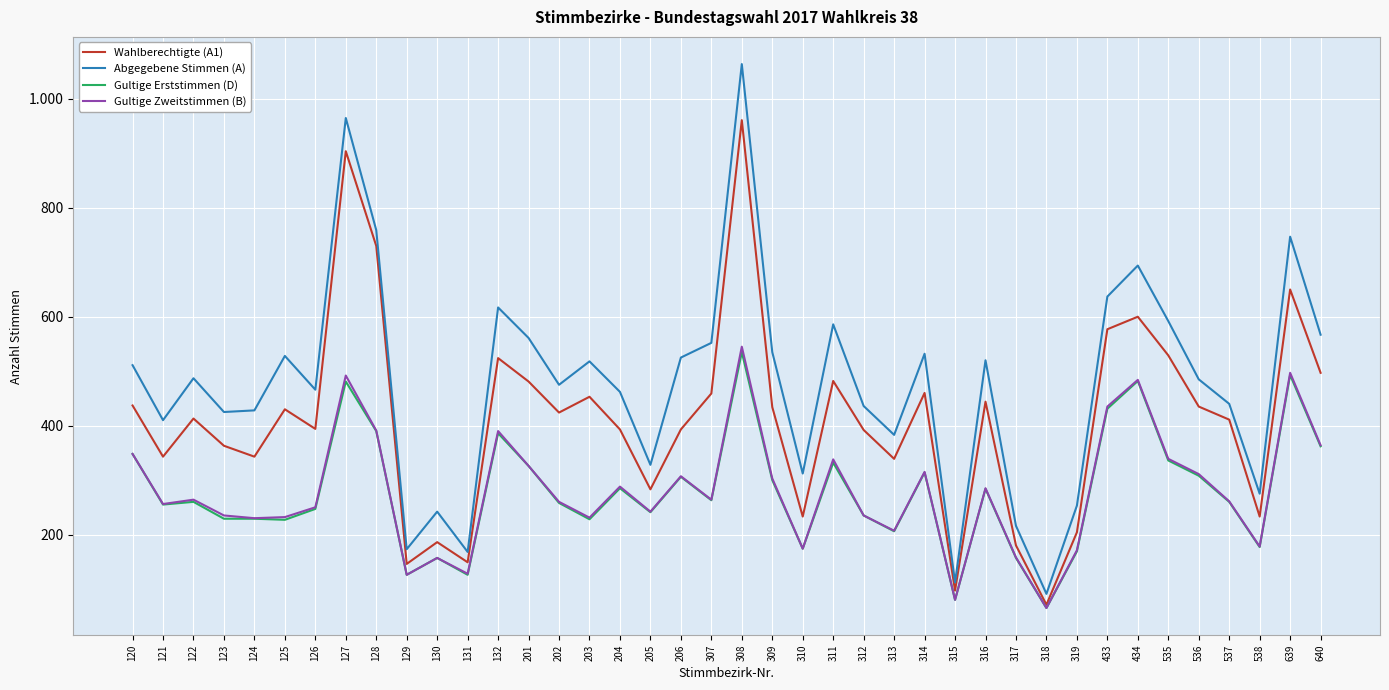

Does the chart have visible grid lines?

Yes